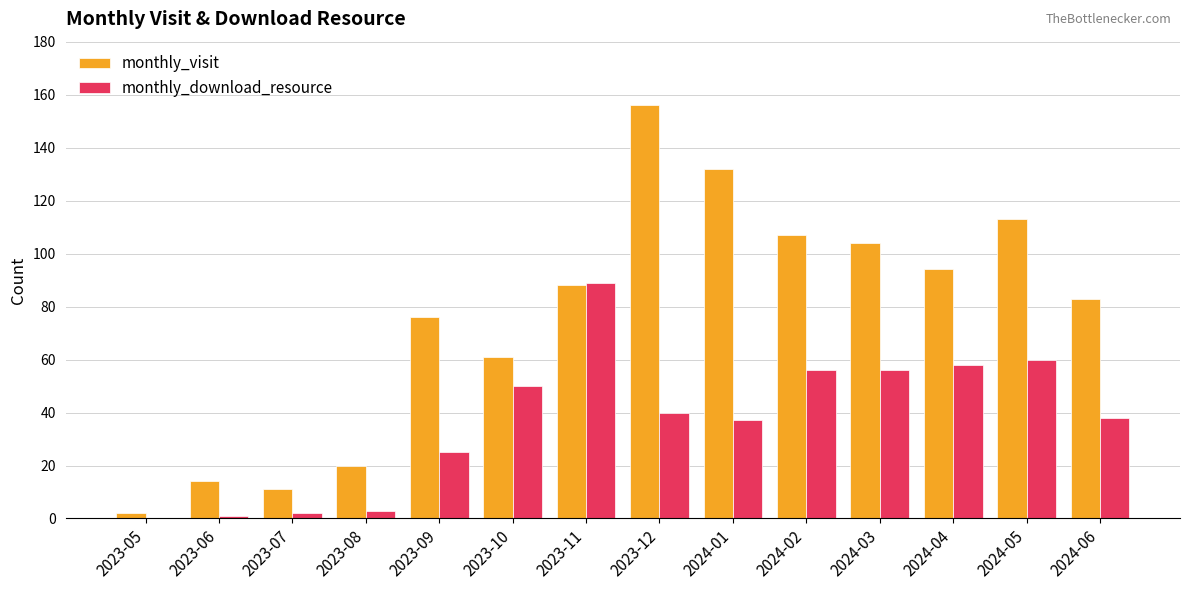

True or false: monthly_visit has a value of 83 at 2024-06.

True